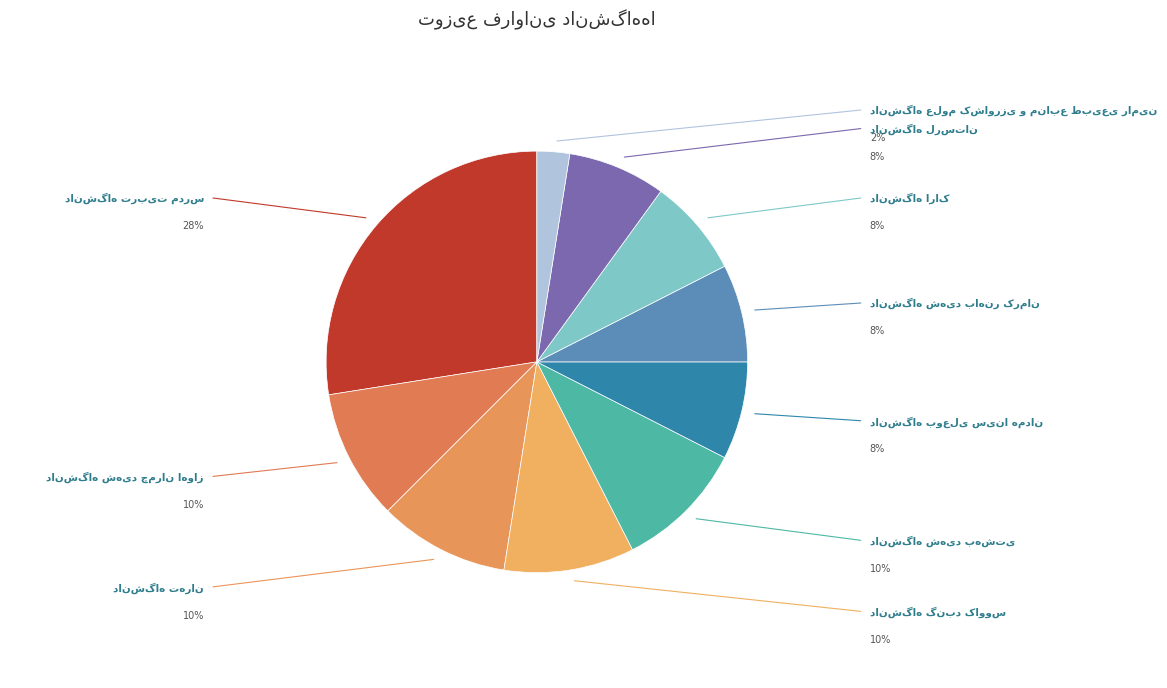

Count the number of slices in the pie.

10